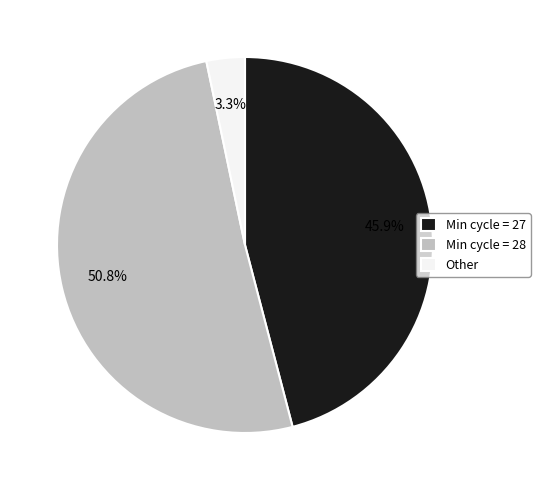

What is the ratio of the value at Min cycle = 27 to the value at Min cycle = 28?

0.9